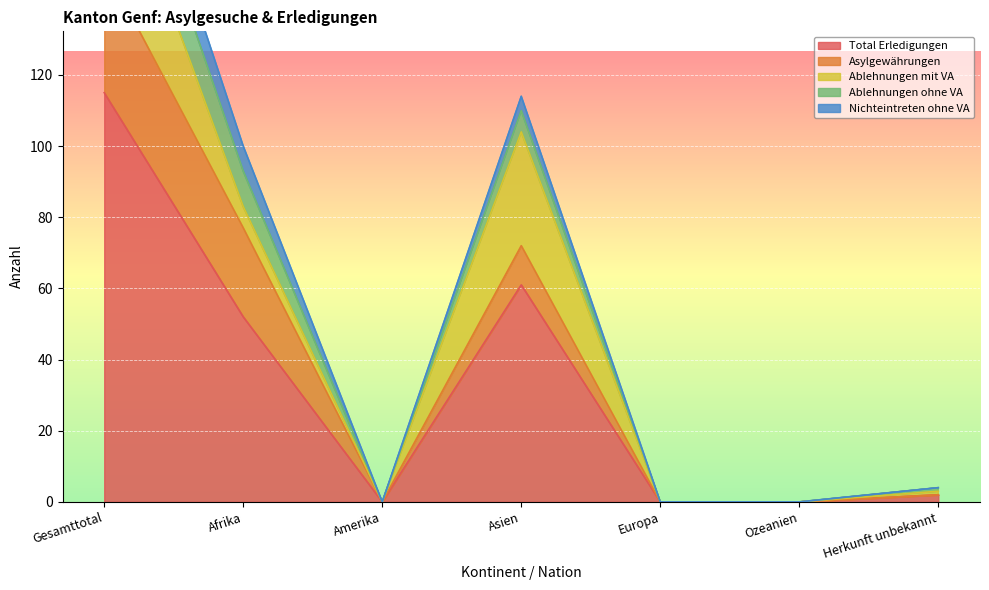

Reading left to right, transcribe all the data shown in this chart.

Total Erledigungen: 115	52	0	61	0	0	2
Asylgewährungen: 36	25	0	11	0	0	0
Ablehnungen mit VA: 39	6	0	32	0	0	1
Ablehnungen ohne VA: 17	10	0	6	0	0	1
Nichteintreten ohne VA: 11	7	0	4	0	0	0